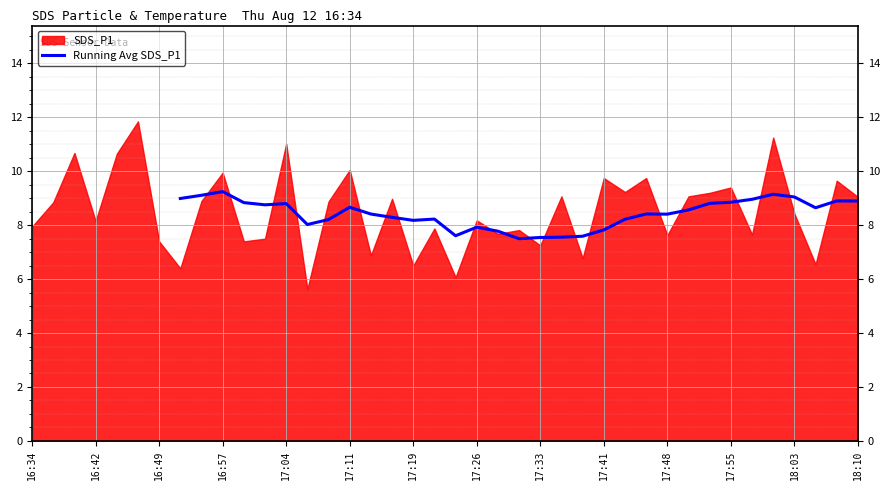

Is it true that the value at 26 is 7.6?

True